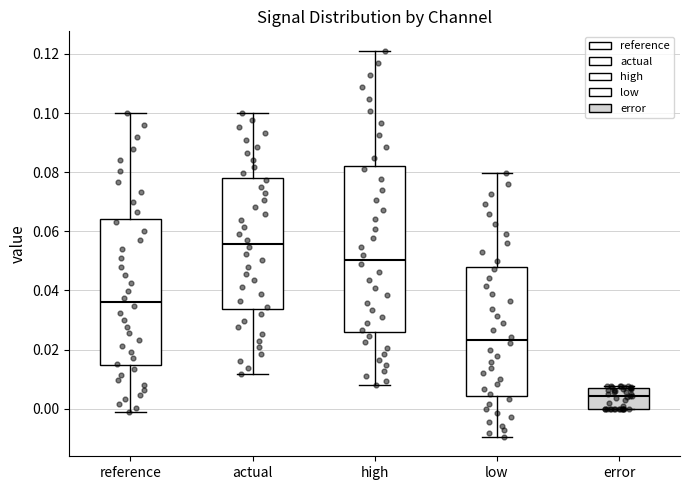

Where does the upper whisker of the box for low end on the y-axis? The values are not printed on the chart, so give them approximately, as read against the axis.

0.080